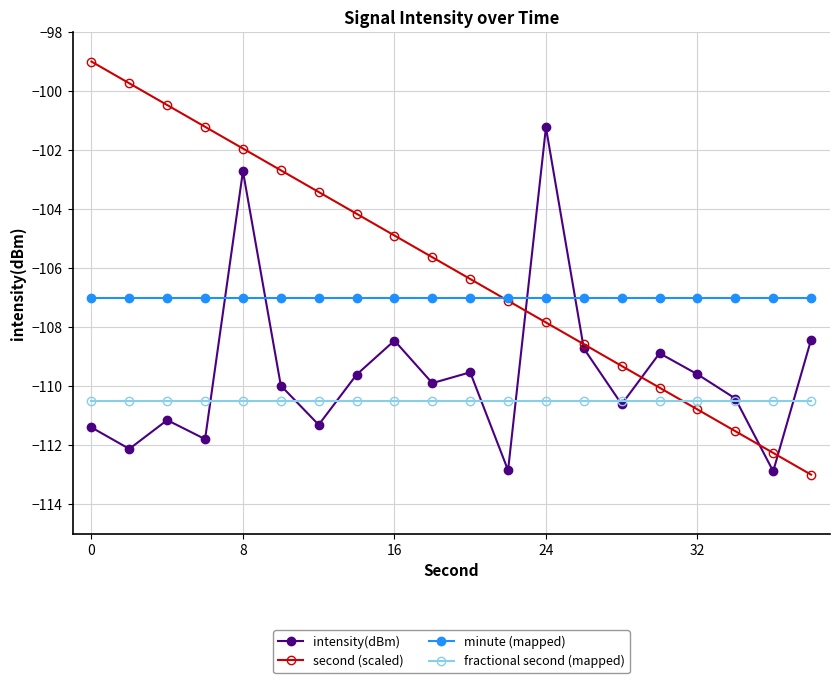

Which series has the widest spread of values?

second (scaled)